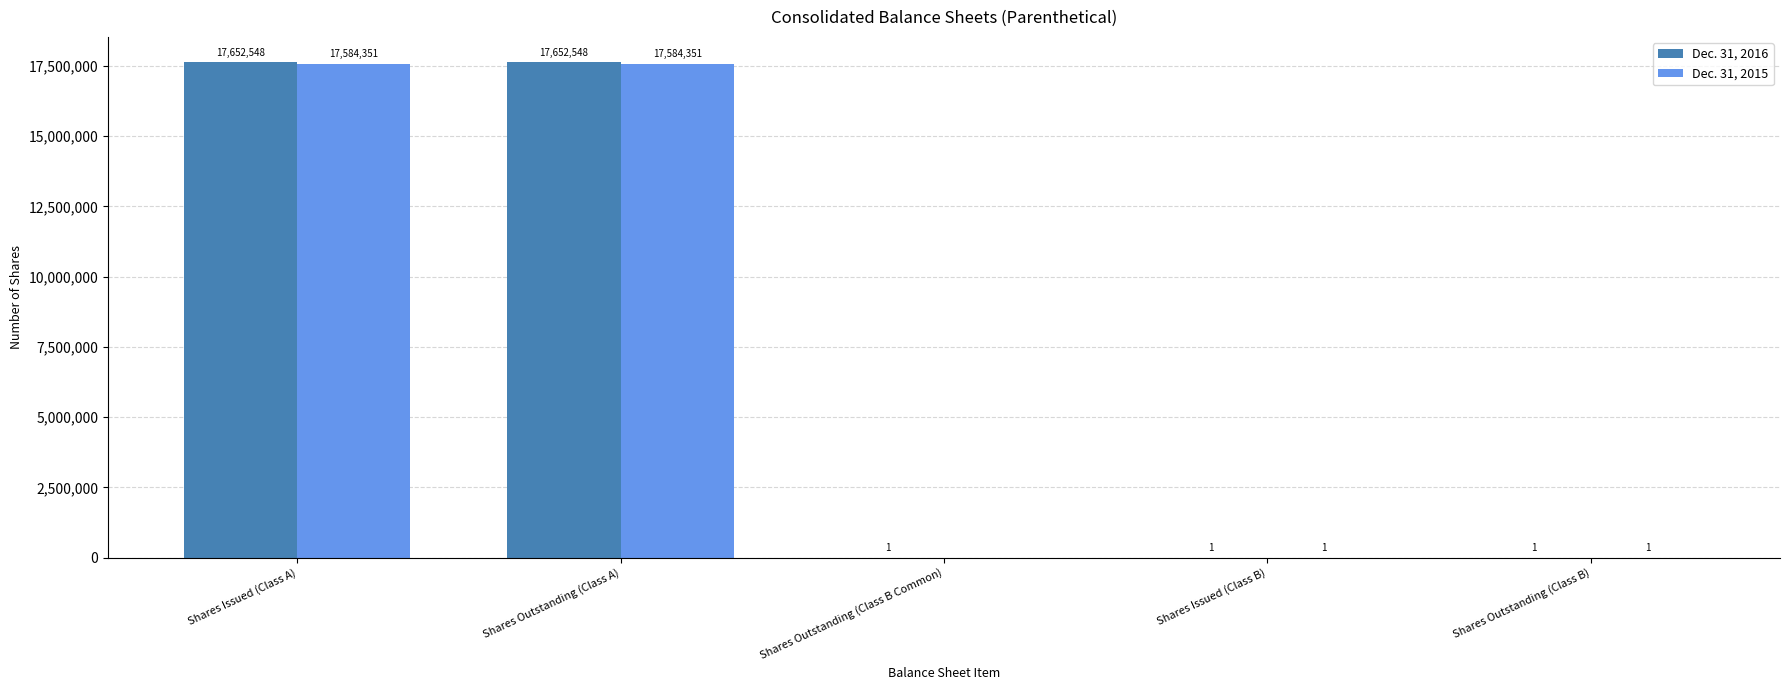

The Dec. 31, 2016 series shows 1 at Shares Outstanding (Class B Common). True or false?

True